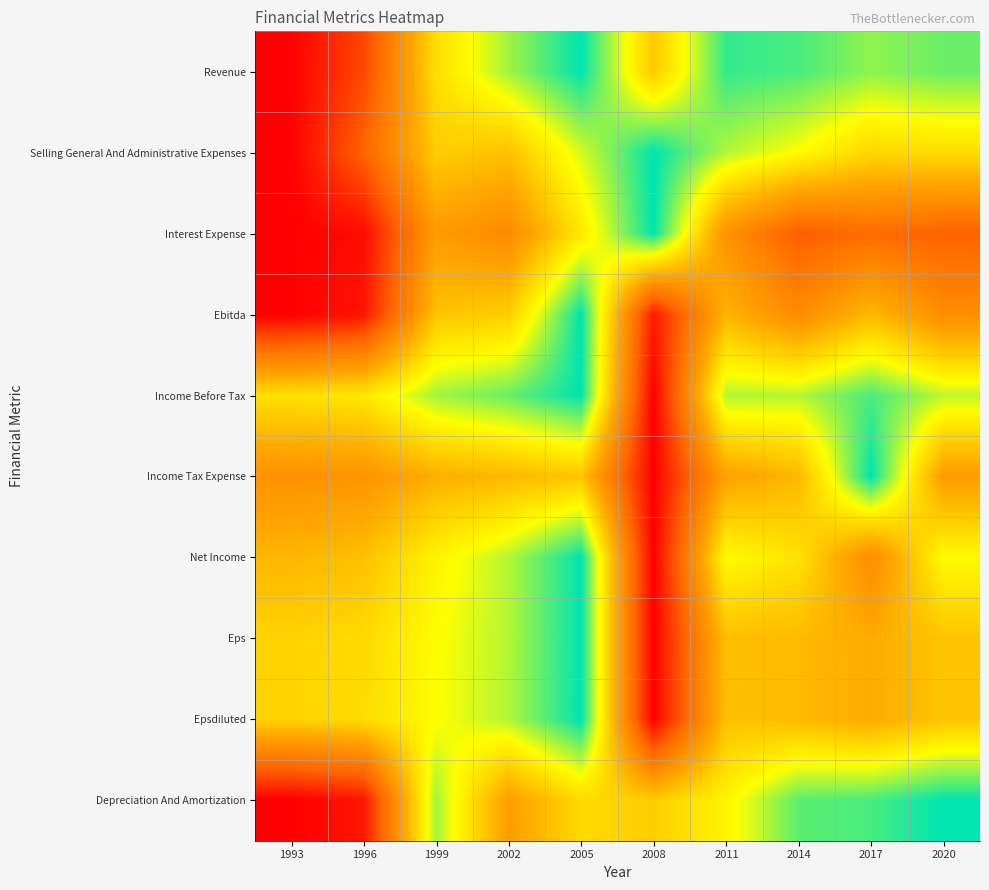

At which category does the chart reach its peak across all series?

2005